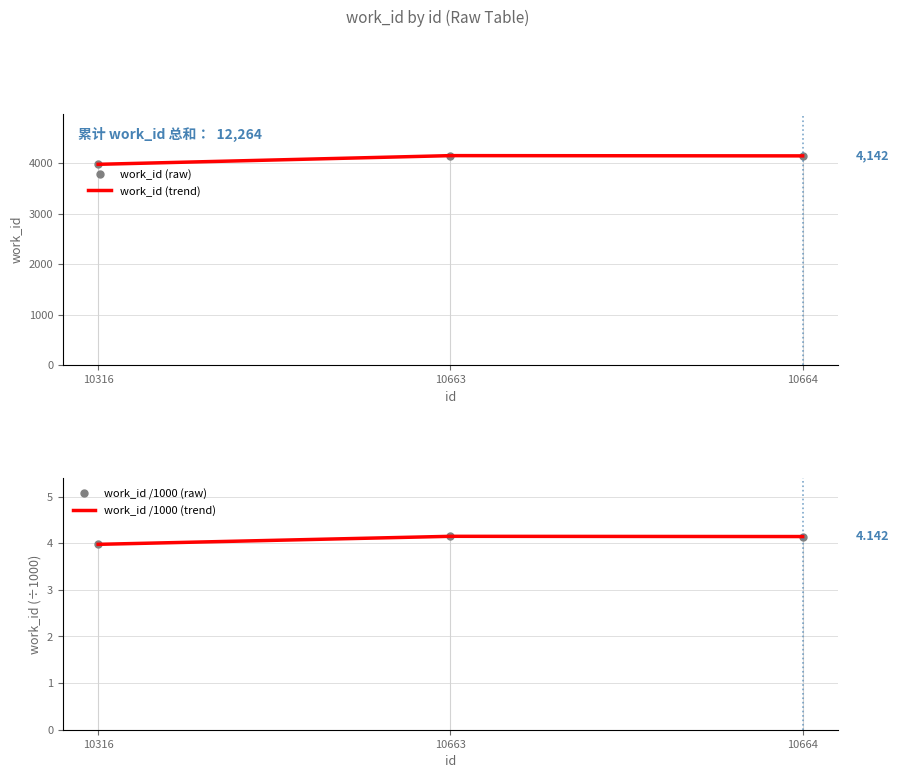

At how many categories does at least one series exceed 788?

3